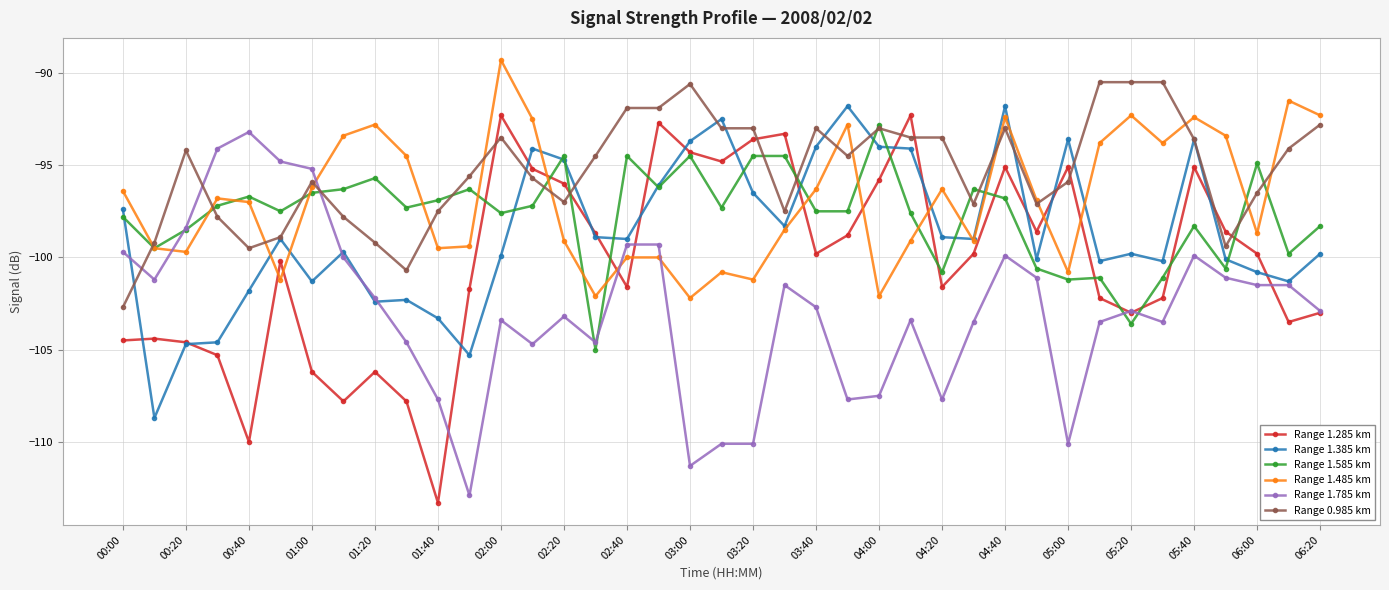

True or false: Range 0.985 km has more than 0 points higher than both neighbors.

True